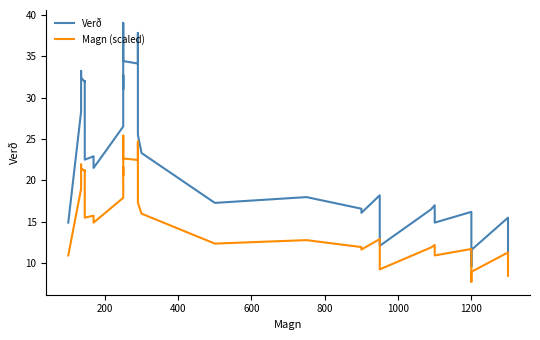

Does the chart display data point markers on the line(s)?

No